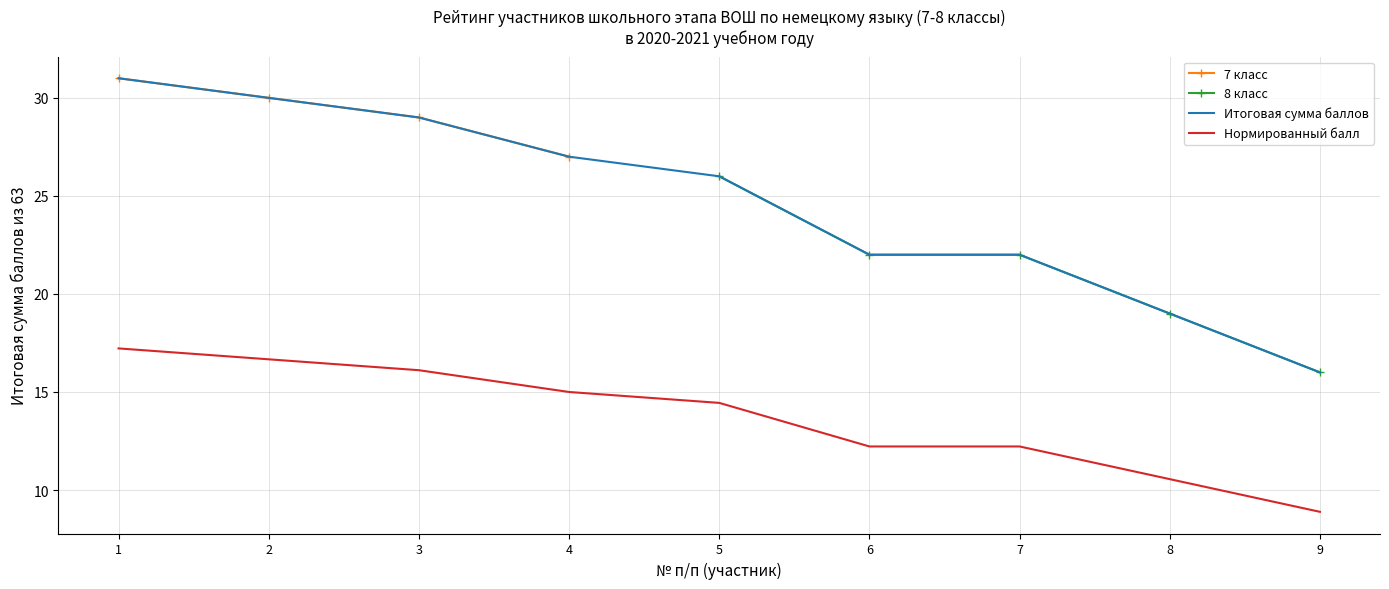

What is the value of the 2nd point from the left?

30